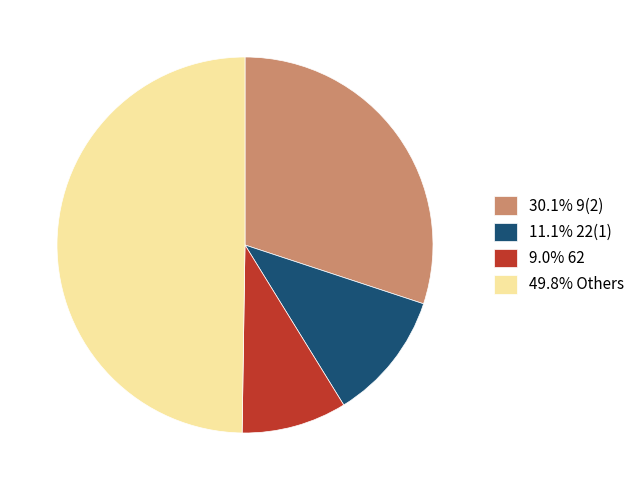

Does 30.1% 9(2) account for over 50% of the chart?

No